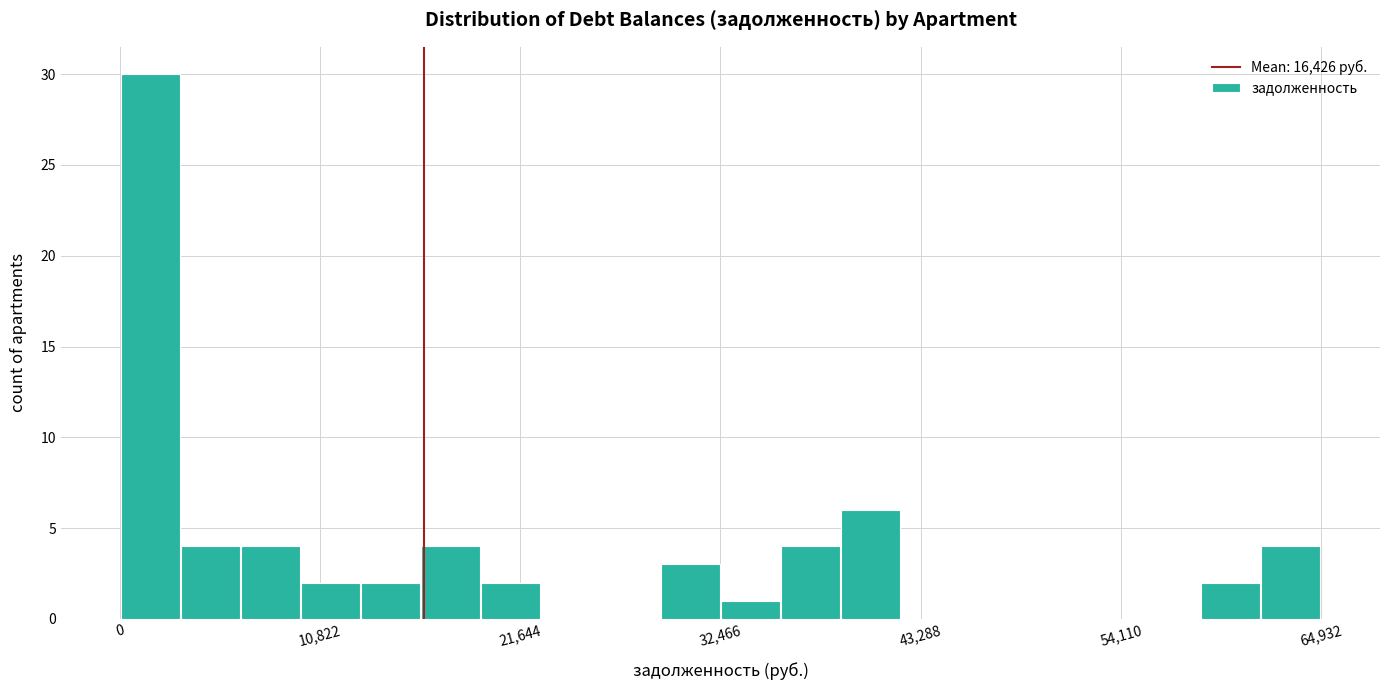

Around what value on the x-axis is the tallest bar? Give the approximate position of its centre, as read against the axis.

2000